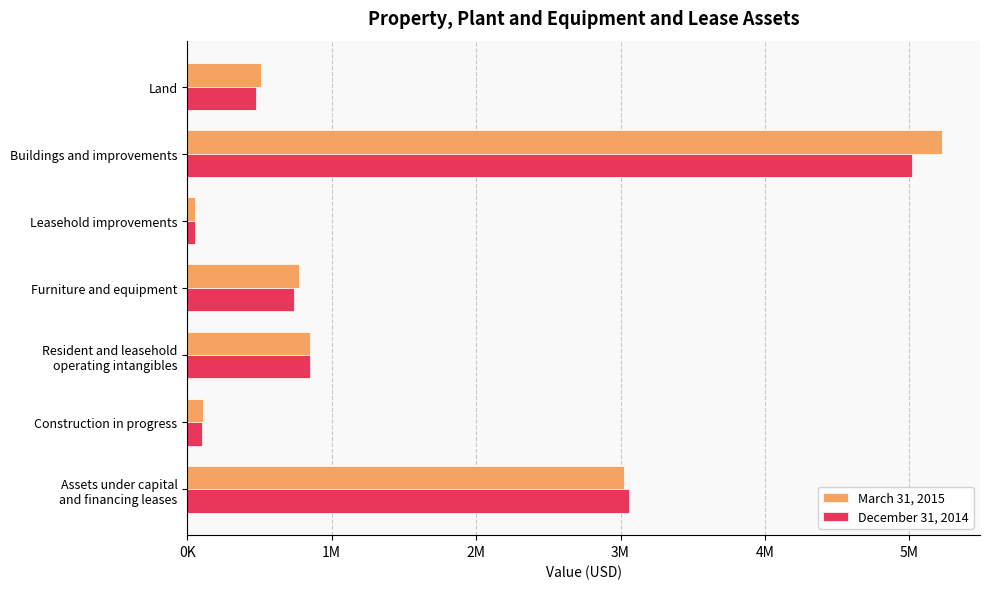

What is the smallest value displayed?

56515